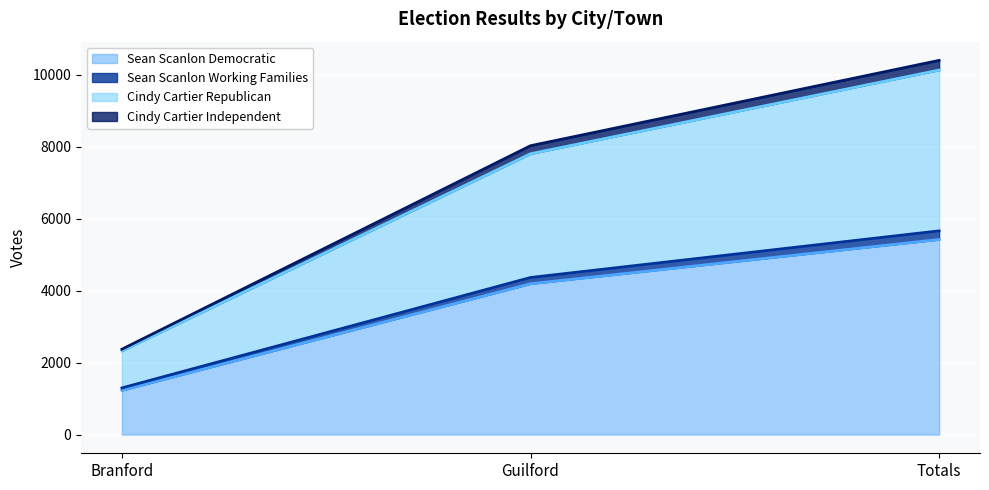

Which category has the highest value in the Sean Scanlon Democratic series?

Totals